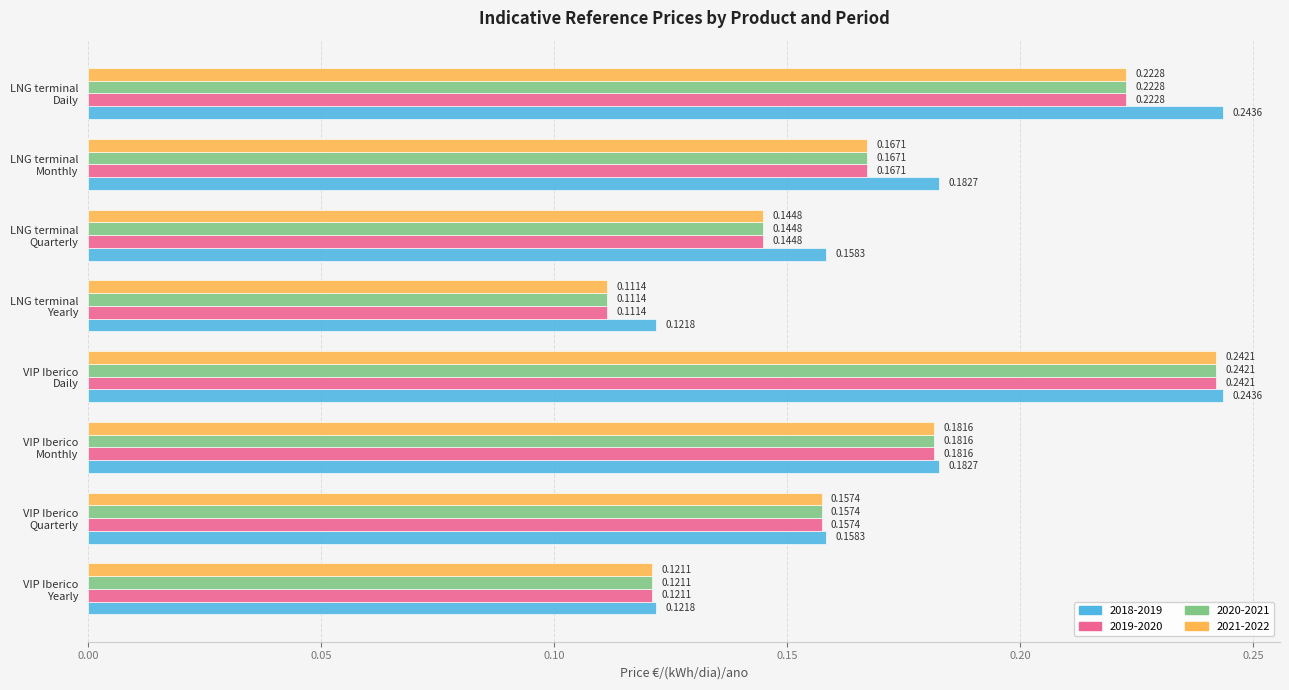

At how many categories does at least one series exceed 0?

8